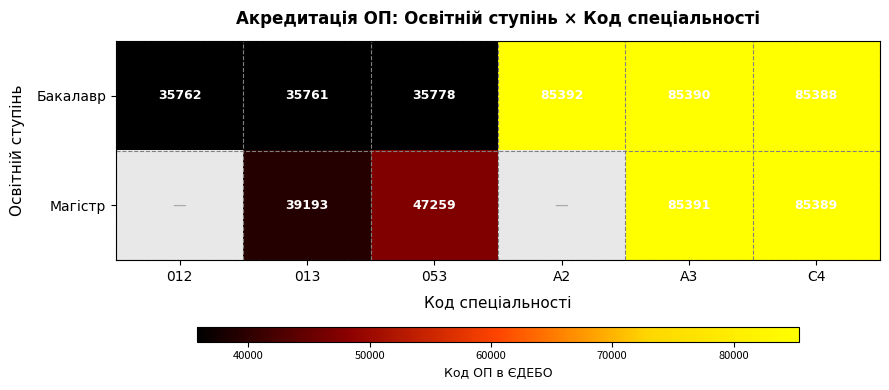

At how many categories does at least one series exceed 57746?

3